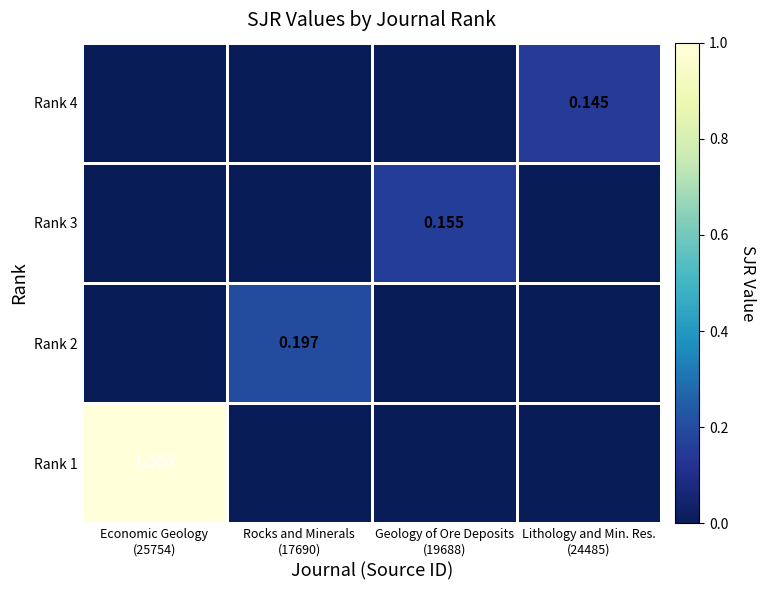

At how many categories does at least one series exceed 0?

4